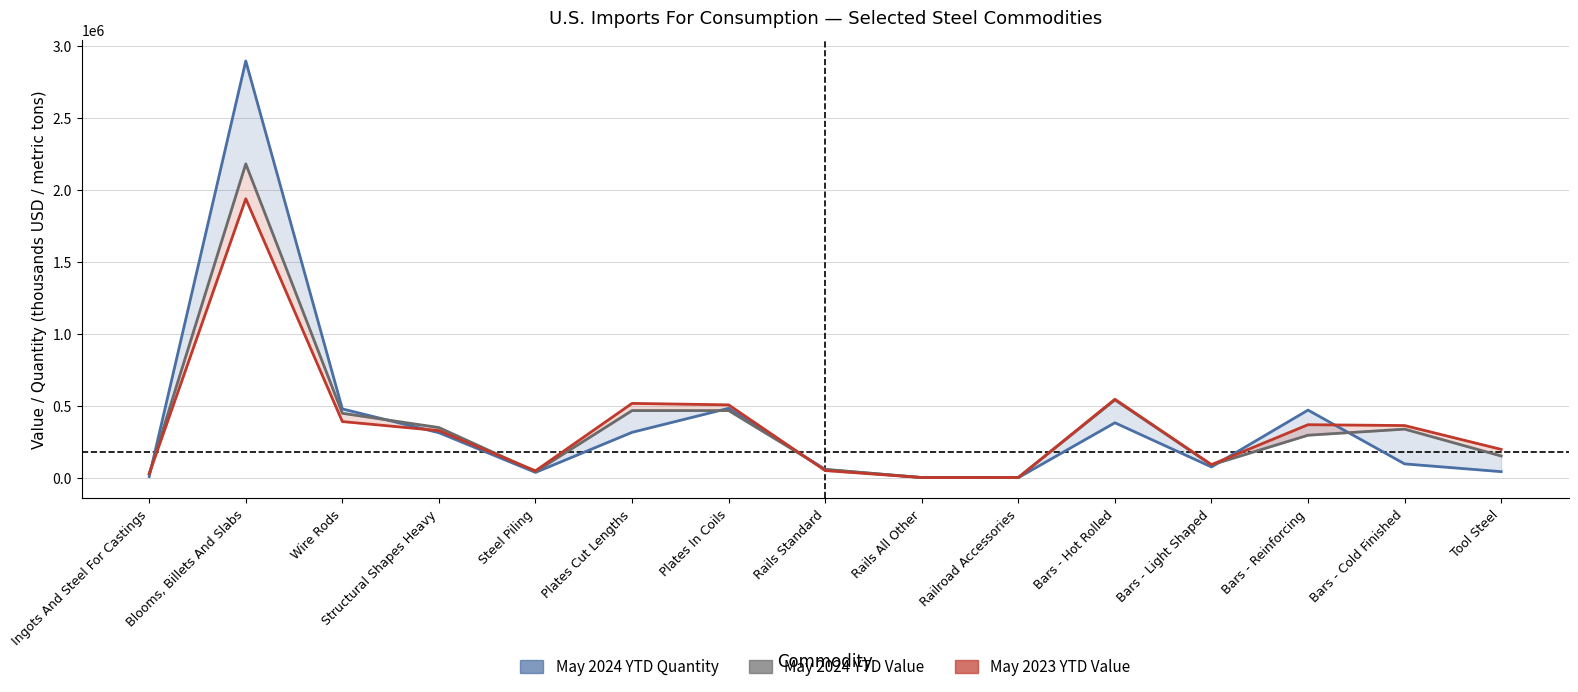

At which category does the chart reach its minimum across all series?

Railroad Accessories